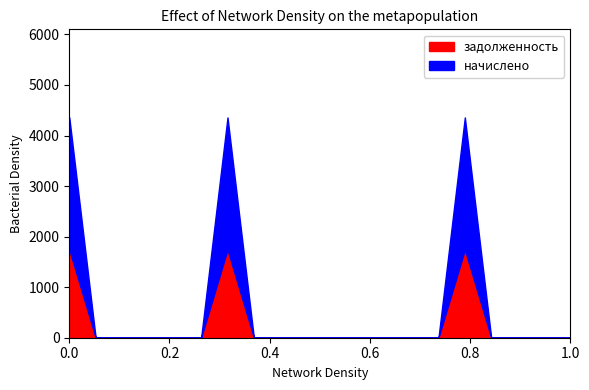

The задолженность series shows 0.0 at 17. True or false?

True